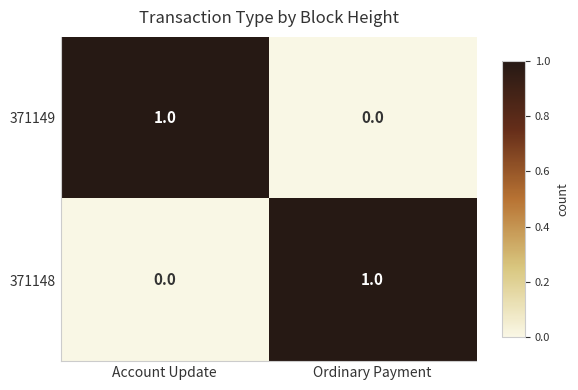

Reading left to right, what are all the values shown in this chart?

371149: 1	0
371148: 0	1